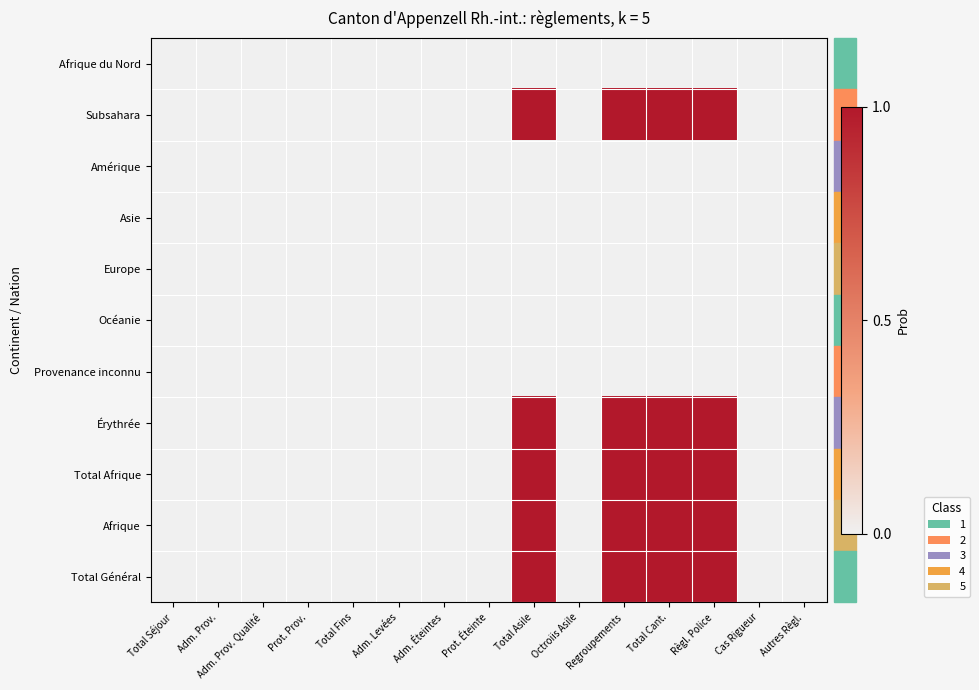

Reading right to left, what are all the values shown in this chart?

Afrique du Nord: Autres Règl.=0	Cas Rigueur=0	Règl. Police=0	Total Cant.=0	Regroupements=0	Octroiis Asile=0	Total Asile=0	Prot. Éteinte=0	Adm. Éteintes=0	Adm. Levées=0	Total Fins=0	Prot. Prov.=0	Adm. Prov. Qualité=0	Adm. Prov.=0	Total Séjour=0
Subsahara: Autres Règl.=0	Cas Rigueur=0	Règl. Police=1	Total Cant.=1	Regroupements=1	Octroiis Asile=0	Total Asile=1	Prot. Éteinte=0	Adm. Éteintes=0	Adm. Levées=0	Total Fins=0	Prot. Prov.=0	Adm. Prov. Qualité=0	Adm. Prov.=0	Total Séjour=0
Amérique: Autres Règl.=0	Cas Rigueur=0	Règl. Police=0	Total Cant.=0	Regroupements=0	Octroiis Asile=0	Total Asile=0	Prot. Éteinte=0	Adm. Éteintes=0	Adm. Levées=0	Total Fins=0	Prot. Prov.=0	Adm. Prov. Qualité=0	Adm. Prov.=0	Total Séjour=0
Asie: Autres Règl.=0	Cas Rigueur=0	Règl. Police=0	Total Cant.=0	Regroupements=0	Octroiis Asile=0	Total Asile=0	Prot. Éteinte=0	Adm. Éteintes=0	Adm. Levées=0	Total Fins=0	Prot. Prov.=0	Adm. Prov. Qualité=0	Adm. Prov.=0	Total Séjour=0
Europe: Autres Règl.=0	Cas Rigueur=0	Règl. Police=0	Total Cant.=0	Regroupements=0	Octroiis Asile=0	Total Asile=0	Prot. Éteinte=0	Adm. Éteintes=0	Adm. Levées=0	Total Fins=0	Prot. Prov.=0	Adm. Prov. Qualité=0	Adm. Prov.=0	Total Séjour=0
Océanie: Autres Règl.=0	Cas Rigueur=0	Règl. Police=0	Total Cant.=0	Regroupements=0	Octroiis Asile=0	Total Asile=0	Prot. Éteinte=0	Adm. Éteintes=0	Adm. Levées=0	Total Fins=0	Prot. Prov.=0	Adm. Prov. Qualité=0	Adm. Prov.=0	Total Séjour=0
Provenance inconnu: Autres Règl.=0	Cas Rigueur=0	Règl. Police=0	Total Cant.=0	Regroupements=0	Octroiis Asile=0	Total Asile=0	Prot. Éteinte=0	Adm. Éteintes=0	Adm. Levées=0	Total Fins=0	Prot. Prov.=0	Adm. Prov. Qualité=0	Adm. Prov.=0	Total Séjour=0
Érythrée: Autres Règl.=0	Cas Rigueur=0	Règl. Police=1	Total Cant.=1	Regroupements=1	Octroiis Asile=0	Total Asile=1	Prot. Éteinte=0	Adm. Éteintes=0	Adm. Levées=0	Total Fins=0	Prot. Prov.=0	Adm. Prov. Qualité=0	Adm. Prov.=0	Total Séjour=0
Total Afrique: Autres Règl.=0	Cas Rigueur=0	Règl. Police=1	Total Cant.=1	Regroupements=1	Octroiis Asile=0	Total Asile=1	Prot. Éteinte=0	Adm. Éteintes=0	Adm. Levées=0	Total Fins=0	Prot. Prov.=0	Adm. Prov. Qualité=0	Adm. Prov.=0	Total Séjour=0
Afrique: Autres Règl.=0	Cas Rigueur=0	Règl. Police=1	Total Cant.=1	Regroupements=1	Octroiis Asile=0	Total Asile=1	Prot. Éteinte=0	Adm. Éteintes=0	Adm. Levées=0	Total Fins=0	Prot. Prov.=0	Adm. Prov. Qualité=0	Adm. Prov.=0	Total Séjour=0
Total Général: Autres Règl.=0	Cas Rigueur=0	Règl. Police=1	Total Cant.=1	Regroupements=1	Octroiis Asile=0	Total Asile=1	Prot. Éteinte=0	Adm. Éteintes=0	Adm. Levées=0	Total Fins=0	Prot. Prov.=0	Adm. Prov. Qualité=0	Adm. Prov.=0	Total Séjour=0